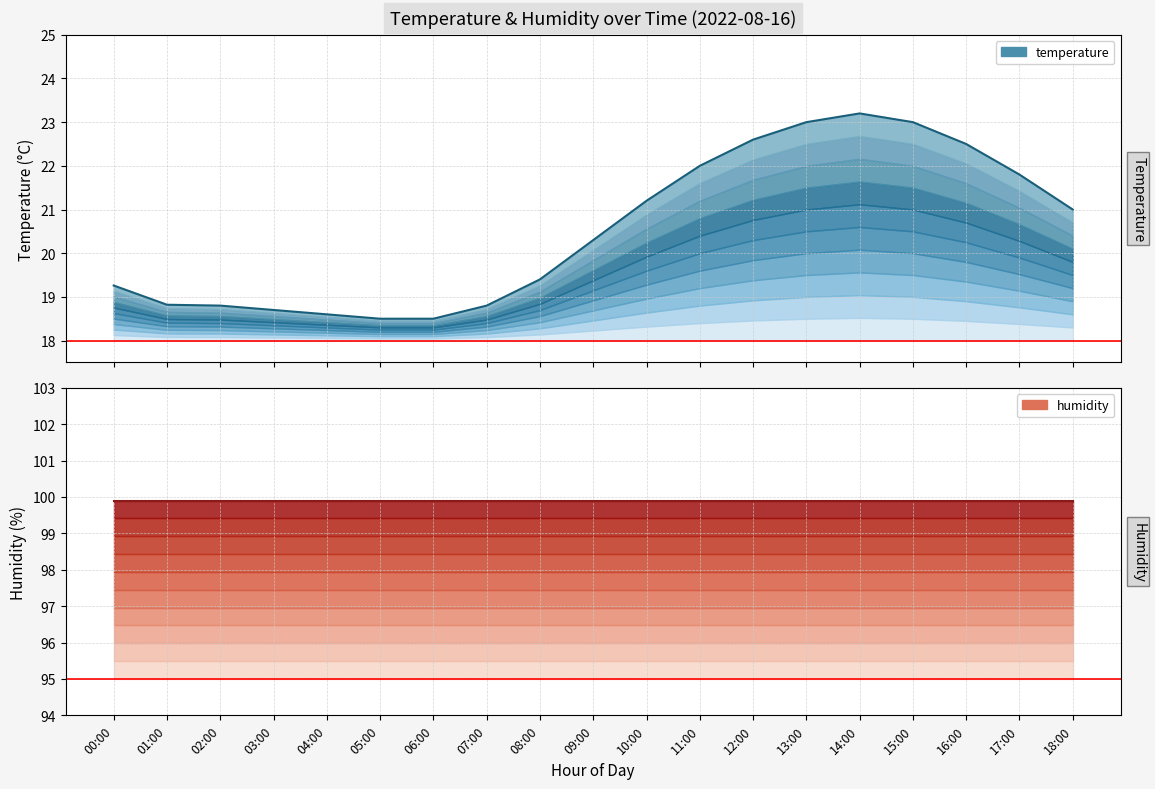

What is the difference between the maximum and second lowest values?

4.7